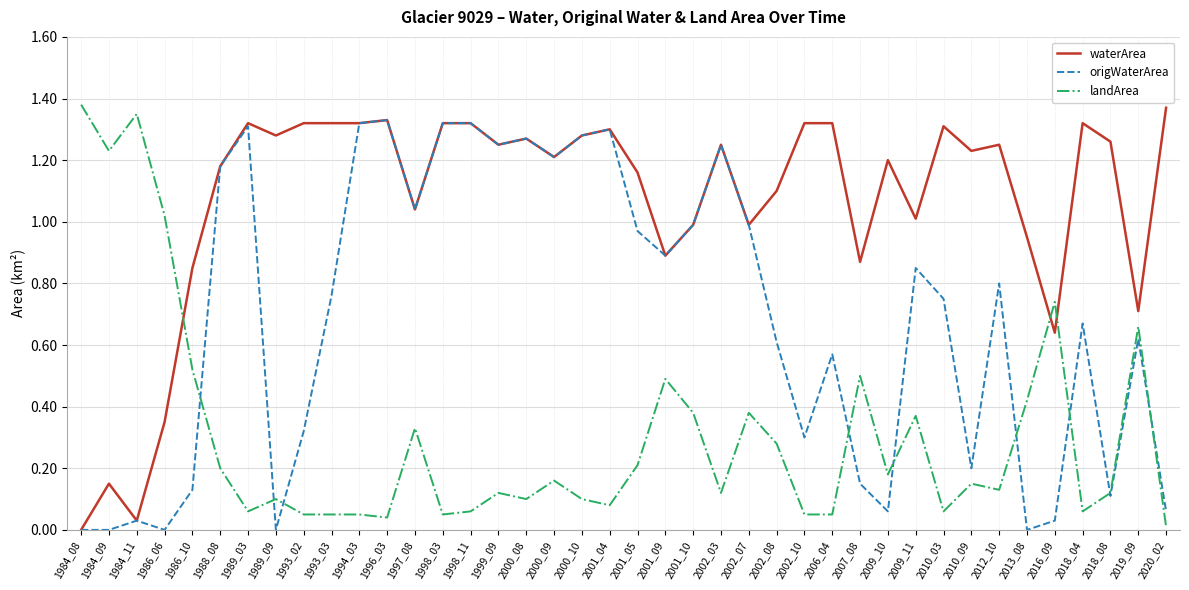

The waterArea series shows 0.6 at 2016_09. True or false?

True